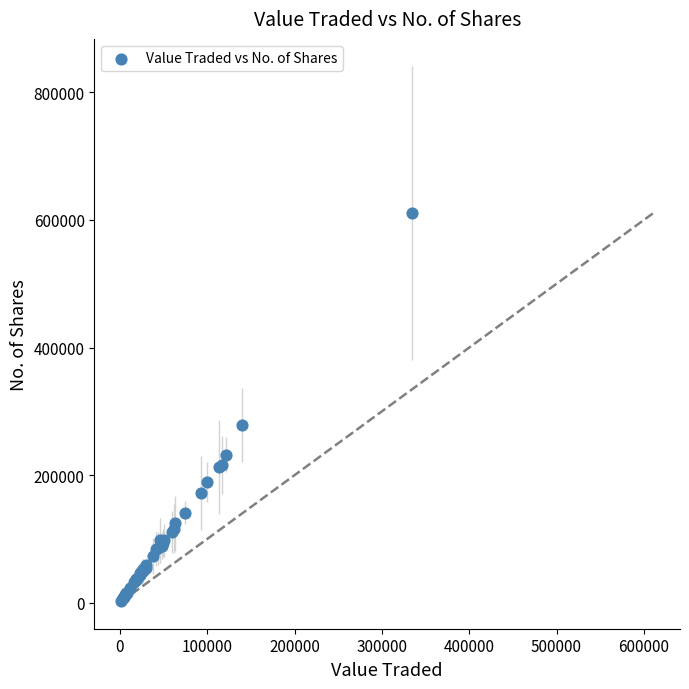

What Y value in the scatter plot is closest to 306711?

278620